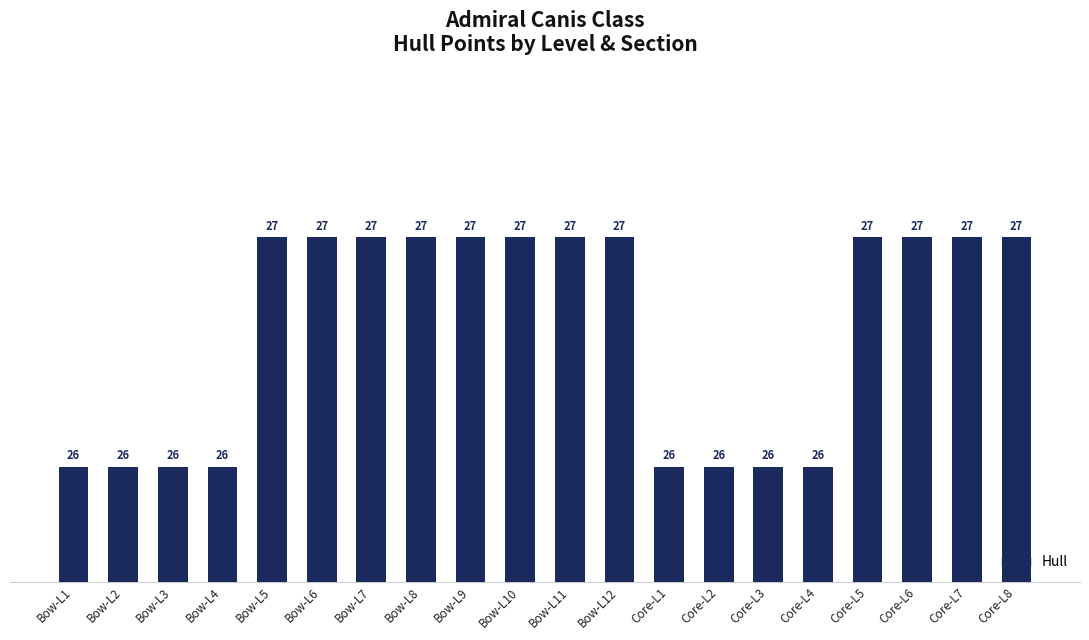

What is the minimum value shown in the chart?

26